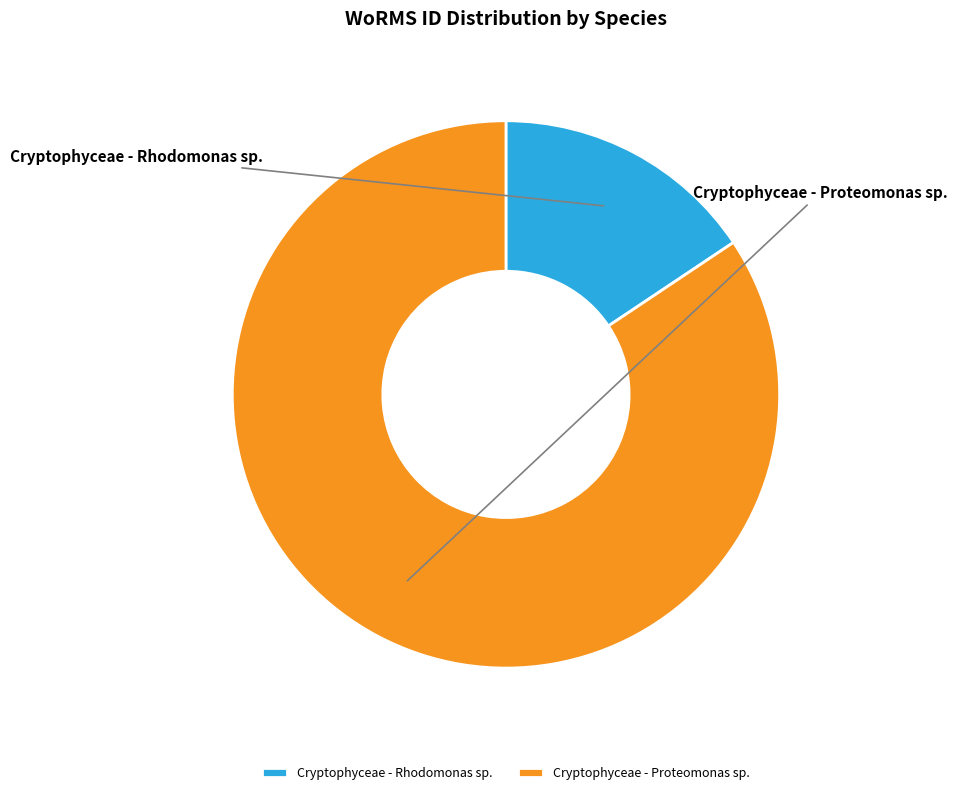

Which has a higher value, Cryptophyceae - Rhodomonas sp. or Cryptophyceae - Proteomonas sp.?

Cryptophyceae - Proteomonas sp.